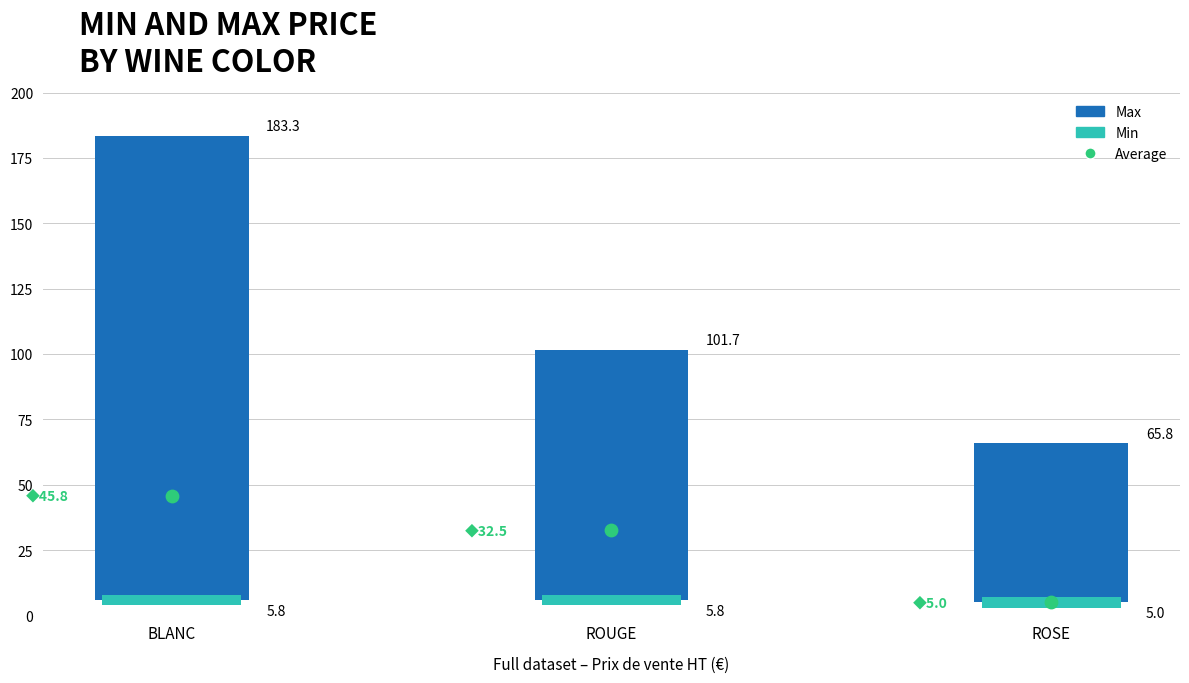

Between ROSE and BLANC, which is larger?

BLANC